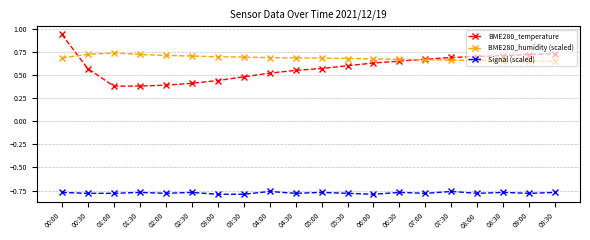

Does the chart display data point markers on the line(s)?

Yes